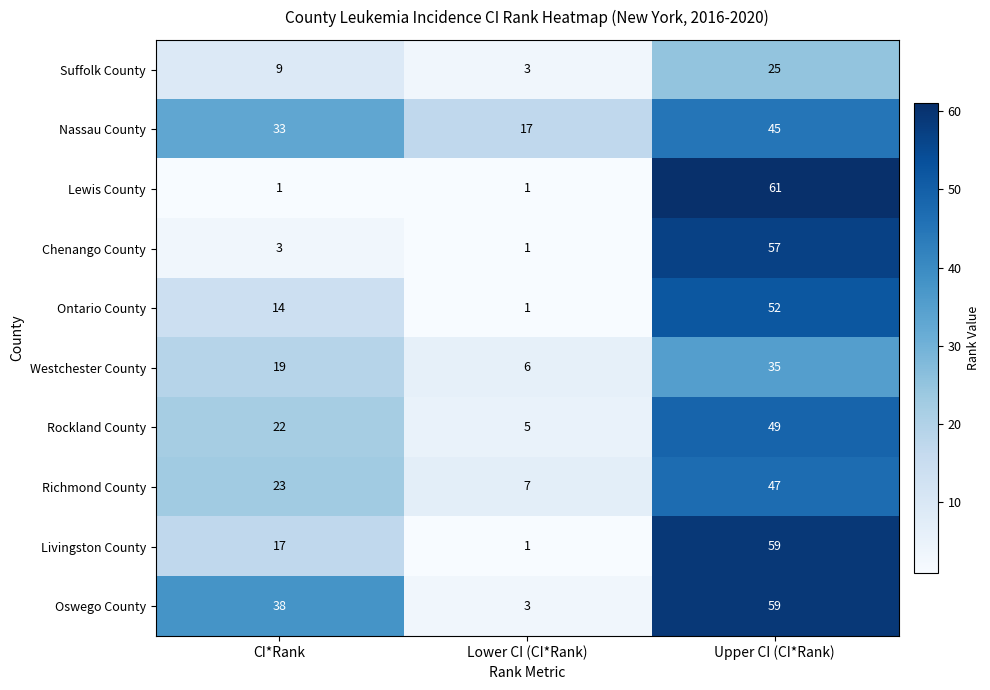

Rank the series at CI*Rank from lowest to highest value.

Lewis County, Chenango County, Suffolk County, Ontario County, Livingston County, Westchester County, Rockland County, Richmond County, Nassau County, Oswego County